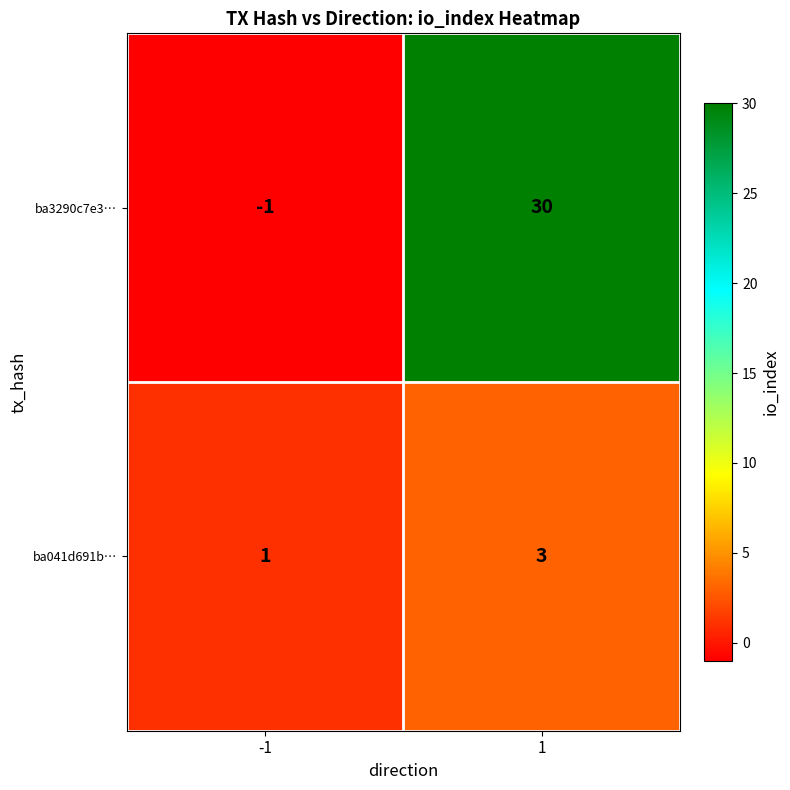

What is the approximate value of ba3290c7e3… at 1, to the nearest 5?

30